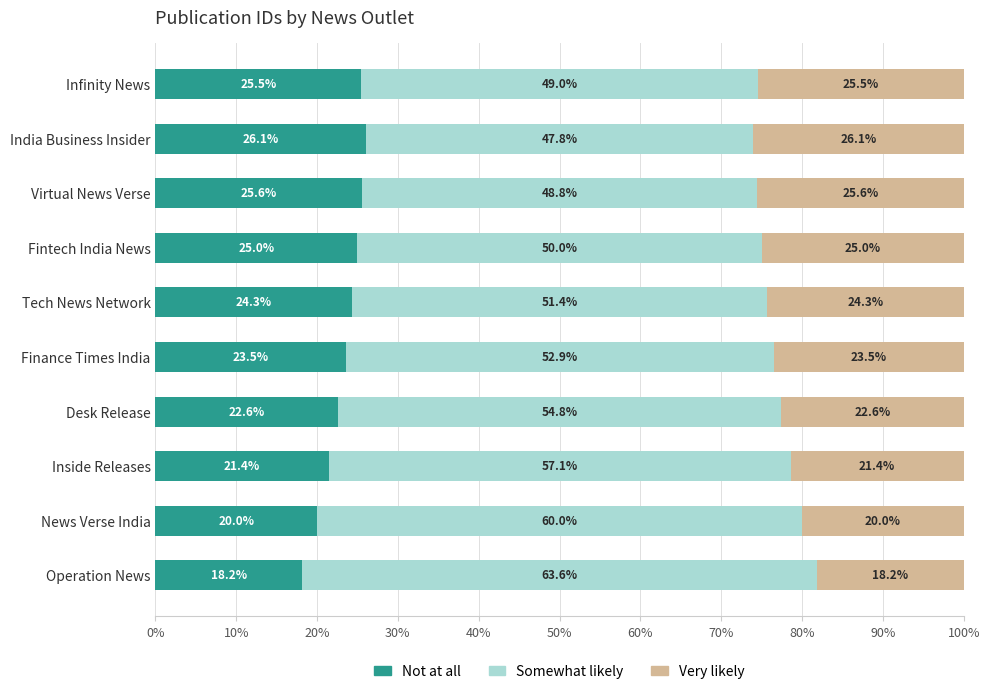

True or false: Not at all has a value of 39.3 at Finance Times India.

False